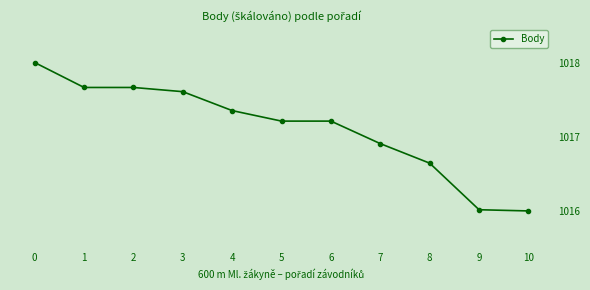

How many data points are less than 1017?

4